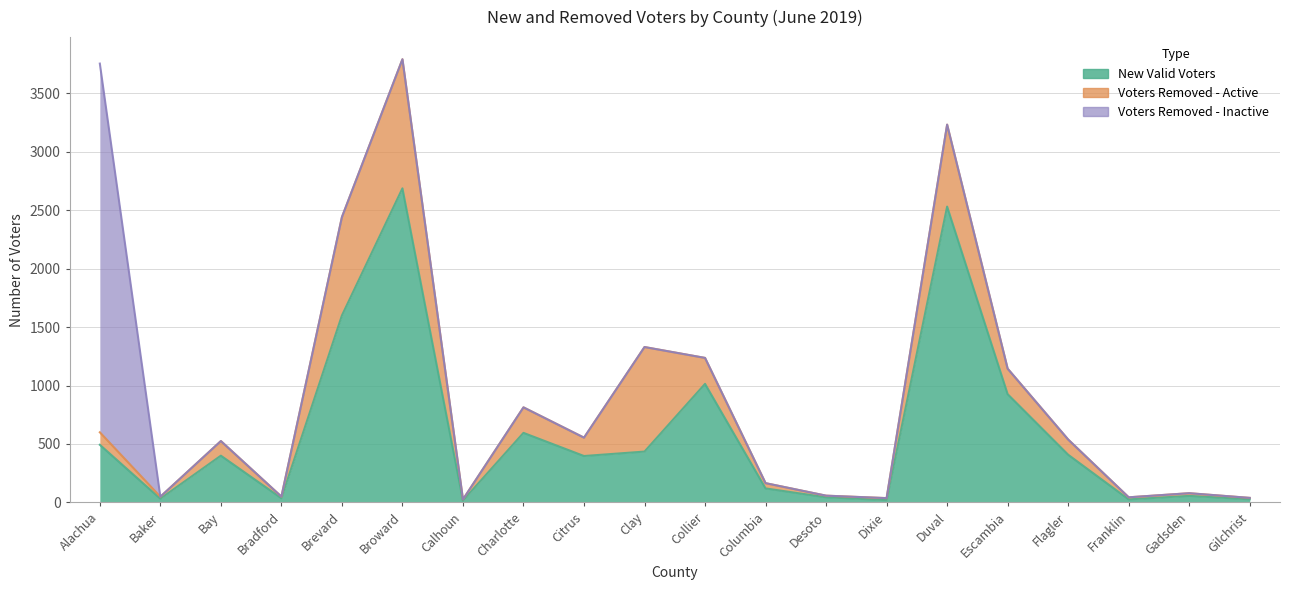

Reading right to left, list all the values displayed in this chart.

New Valid Voters: Gilchrist=27	Gadsden=56	Franklin=26	Flagler=408	Escambia=926	Duval=2530	Dixie=20	Desoto=44	Columbia=120	Collier=1014	Clay=435	Citrus=397	Charlotte=595	Calhoun=16	Broward=2686	Brevard=1599	Bradford=36	Bay=400	Baker=32	Alachua=493
Voters Removed - Active: Gilchrist=12	Gadsden=23	Franklin=18	Flagler=130	Escambia=218	Duval=701	Dixie=17	Desoto=14	Columbia=45	Collier=222	Clay=894	Citrus=157	Charlotte=218	Calhoun=10	Broward=1104	Brevard=841	Bradford=14	Bay=125	Baker=17	Alachua=107
Voters Removed - Inactive: Gilchrist=0	Gadsden=0	Franklin=0	Flagler=0	Escambia=0	Duval=0	Dixie=0	Desoto=0	Columbia=0	Collier=0	Clay=0	Citrus=0	Charlotte=0	Calhoun=0	Broward=0	Brevard=0	Bradford=0	Bay=0	Baker=0	Alachua=3153